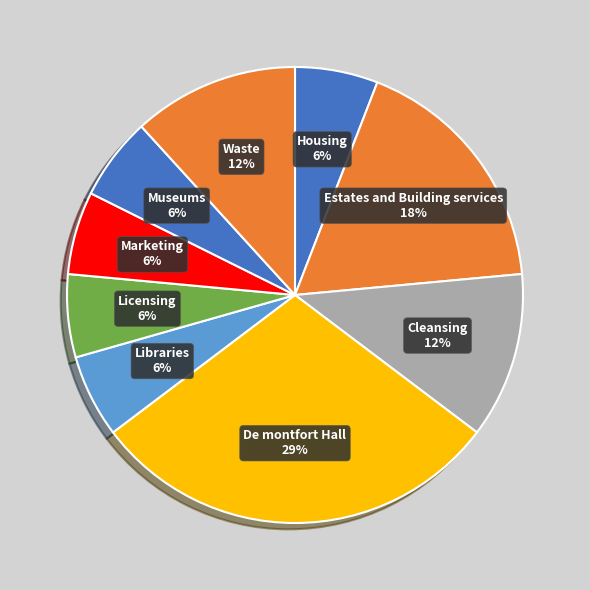

To the nearest percent, what is the combined percentage of Museums and Estates and Building services?

24%